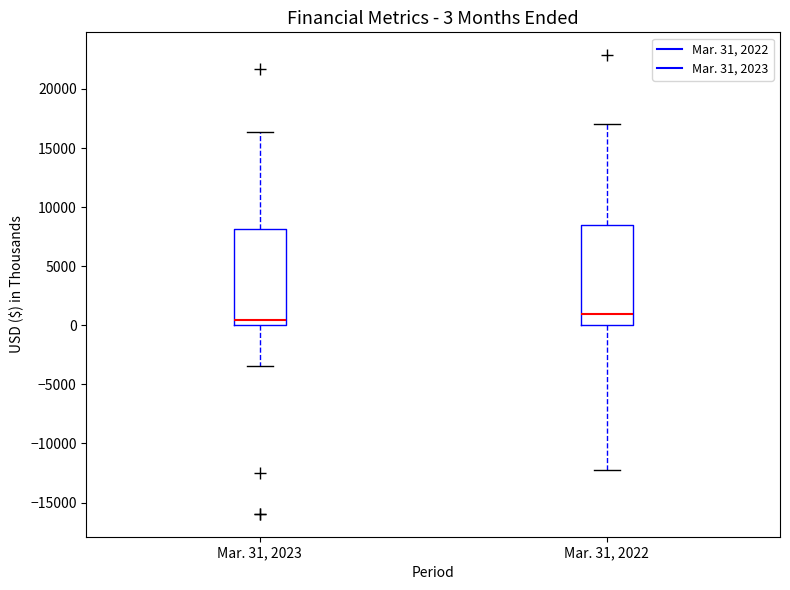

Which box's median line is the highest?

Mar. 31, 2022